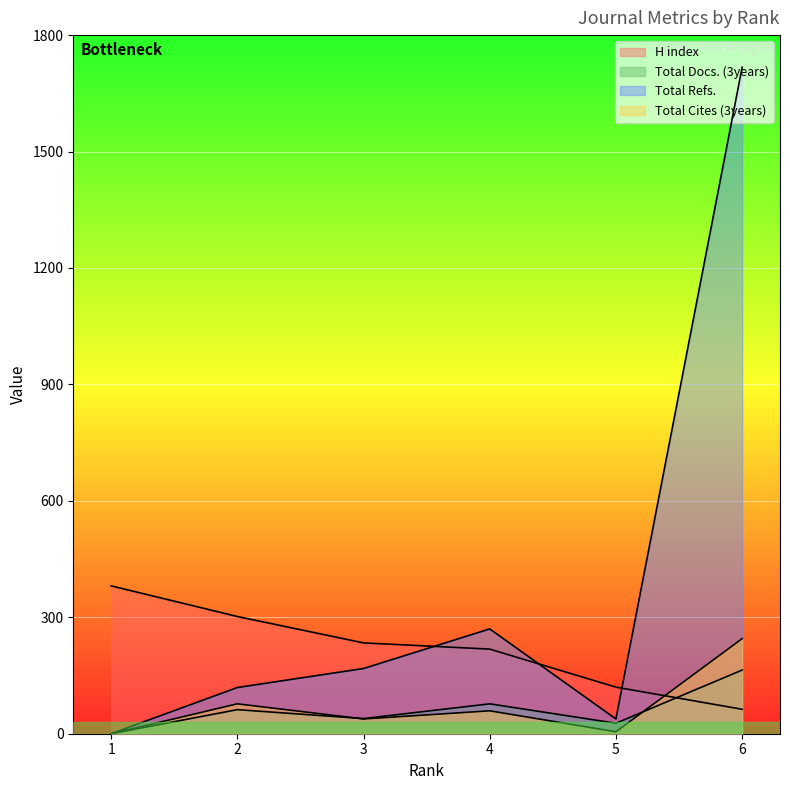

Which series has the largest total across all categories?

Total Refs.